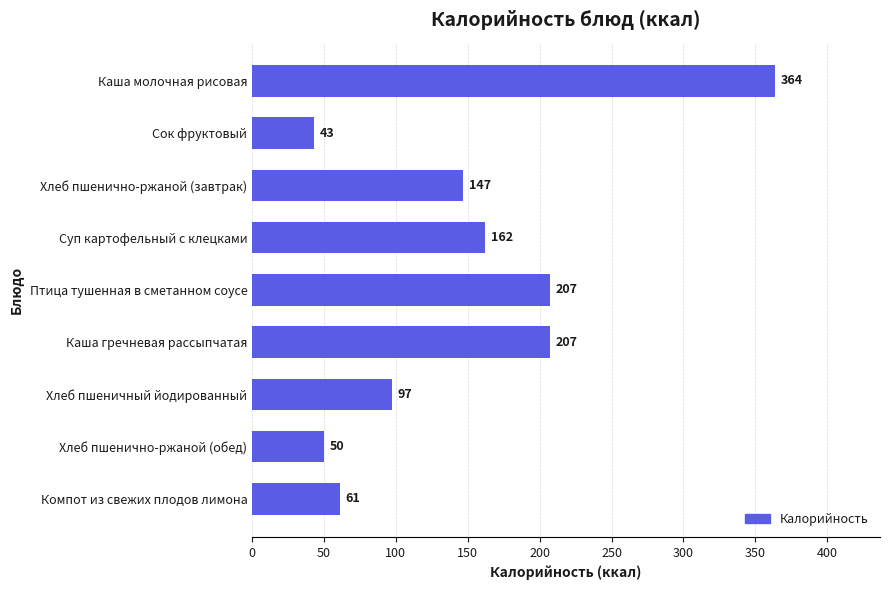

What is the average value?

149